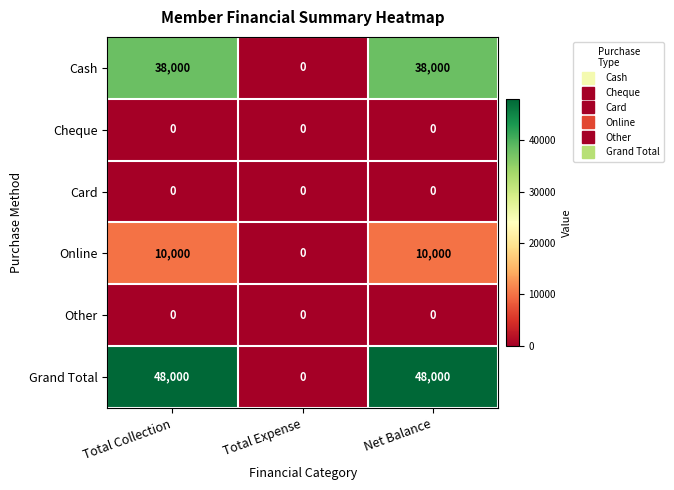

Is the value of Cash at Total Collection greater than the value of Online at Net Balance?

Yes